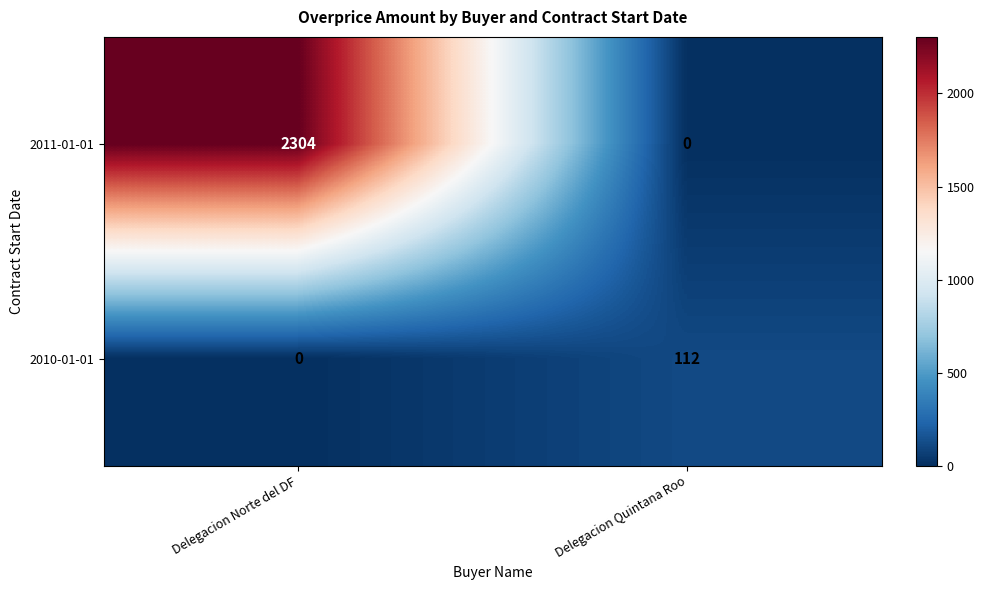

Which series has the widest spread of values?

2011-01-01